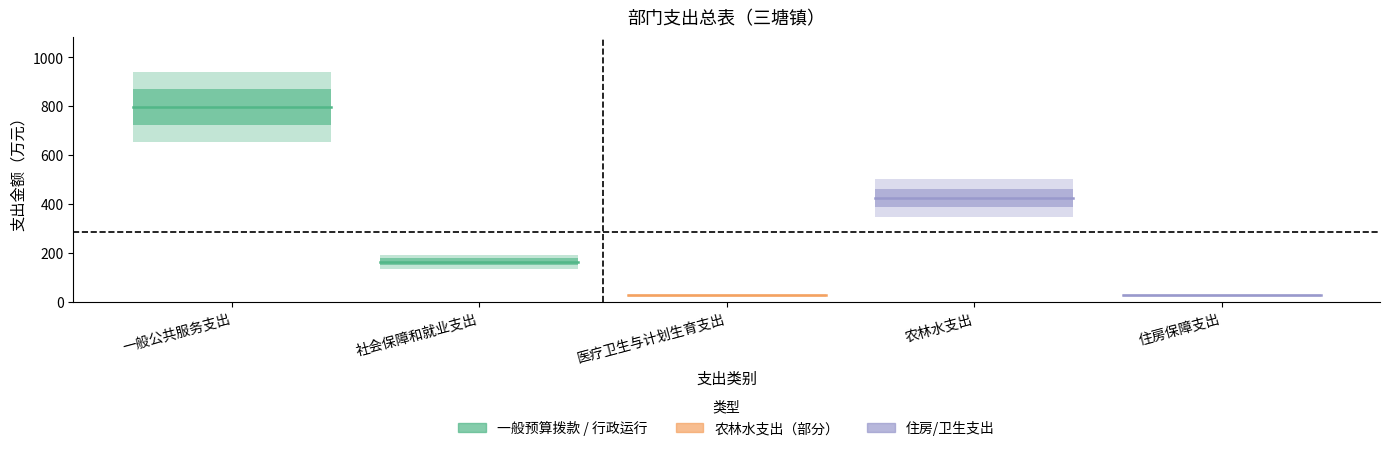

List the series in order of their peak value, lowest first.

医疗卫生与计划生育支出, 住房保障支出, 社会保障和就业支出, 农林水支出, 一般公共服务支出